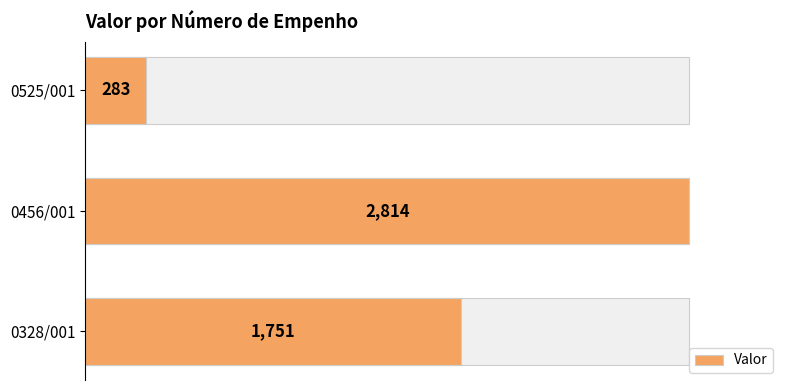

Reading left to right, extract all data points from this chart.

1751	2814	283